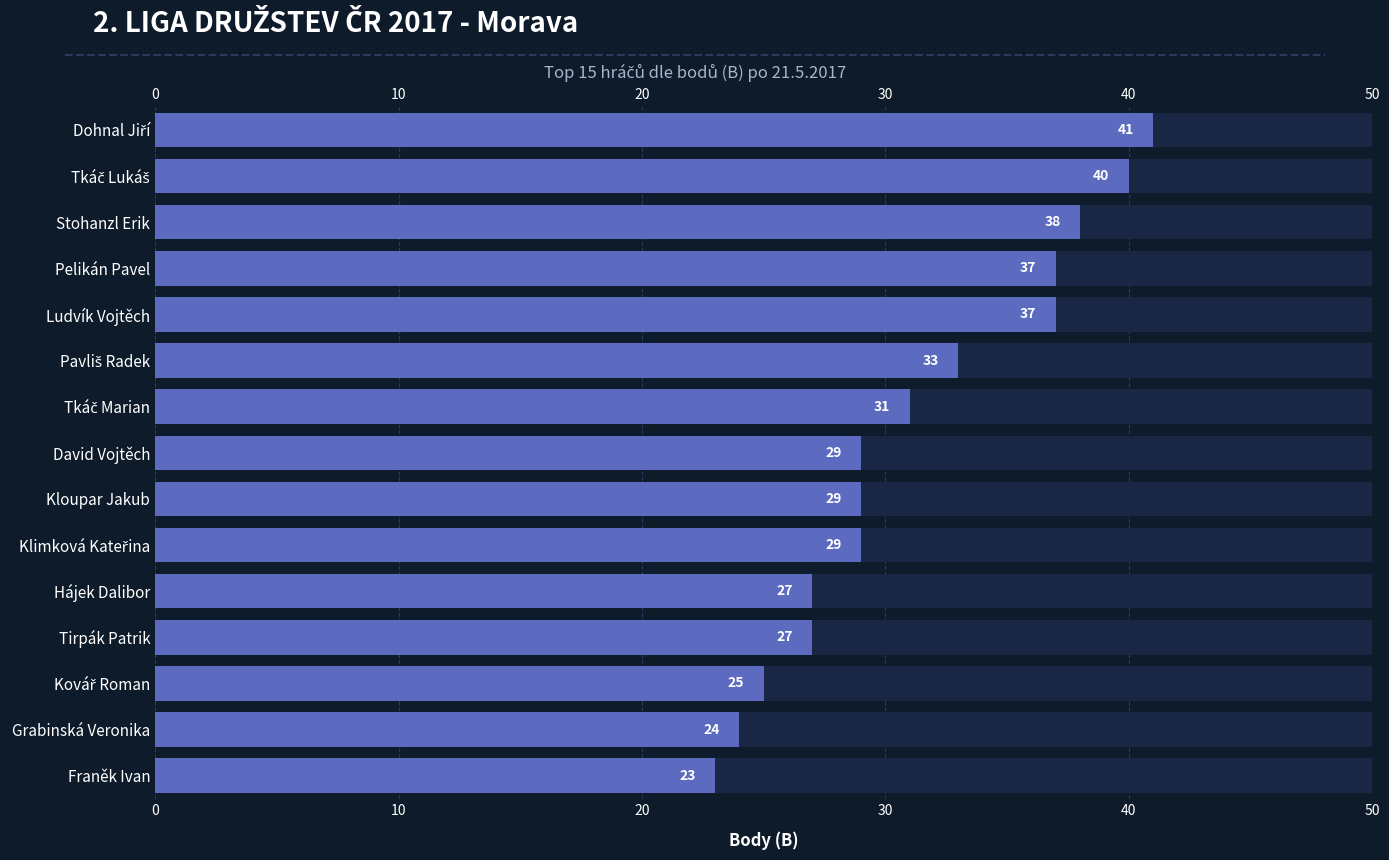

The value at Tkáč Marian is 31. True or false?

True